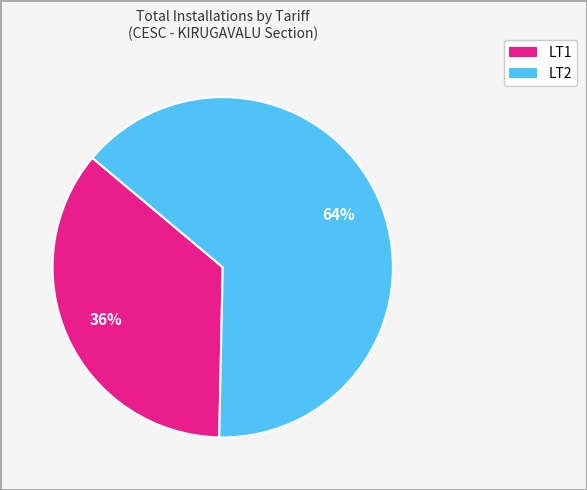

Is there any slice that represents more than half of the pie?

Yes